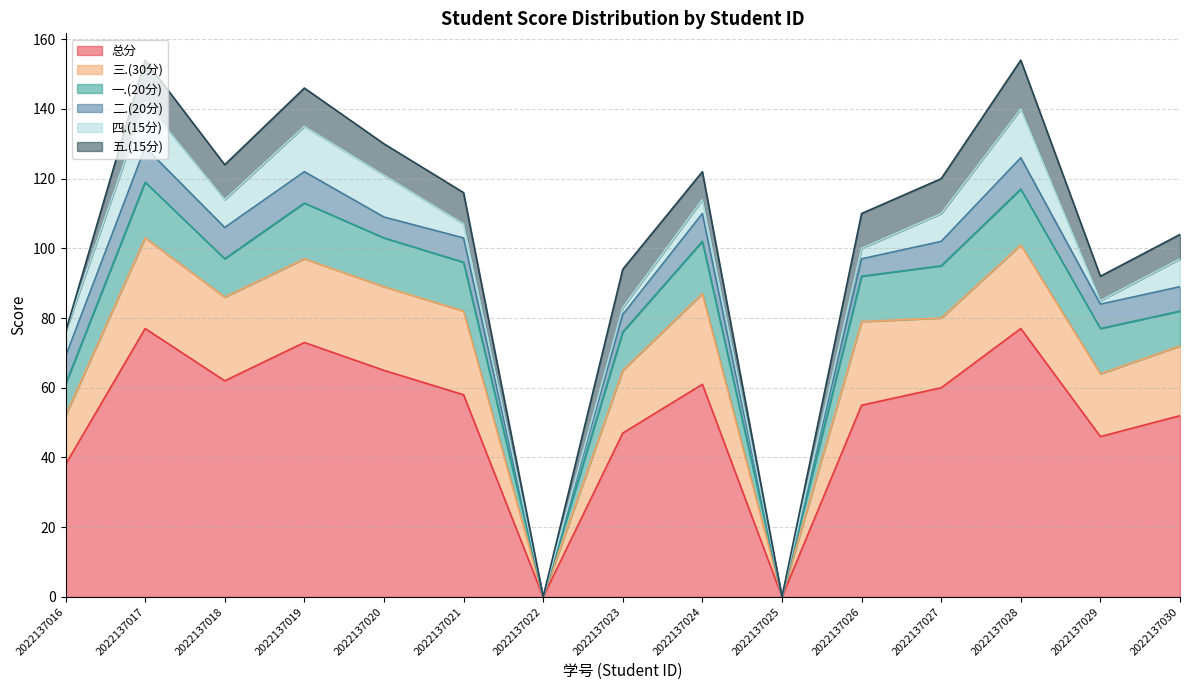

Which series changed the most between 2022137025 and 2022137026?

总分